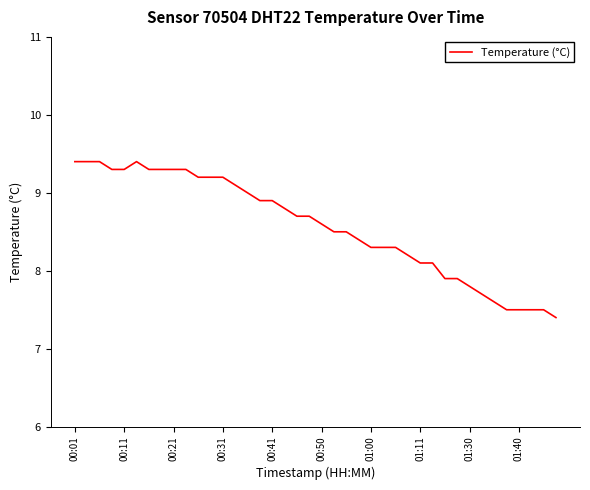

What is the smallest value displayed?

7.4